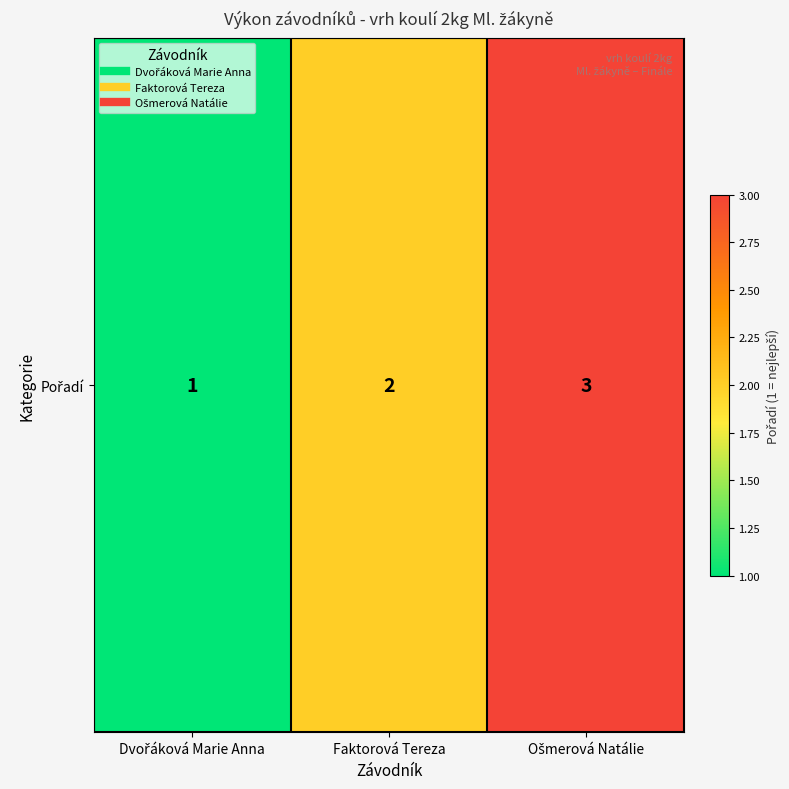

What is the difference between the maximum and minimum values?

2